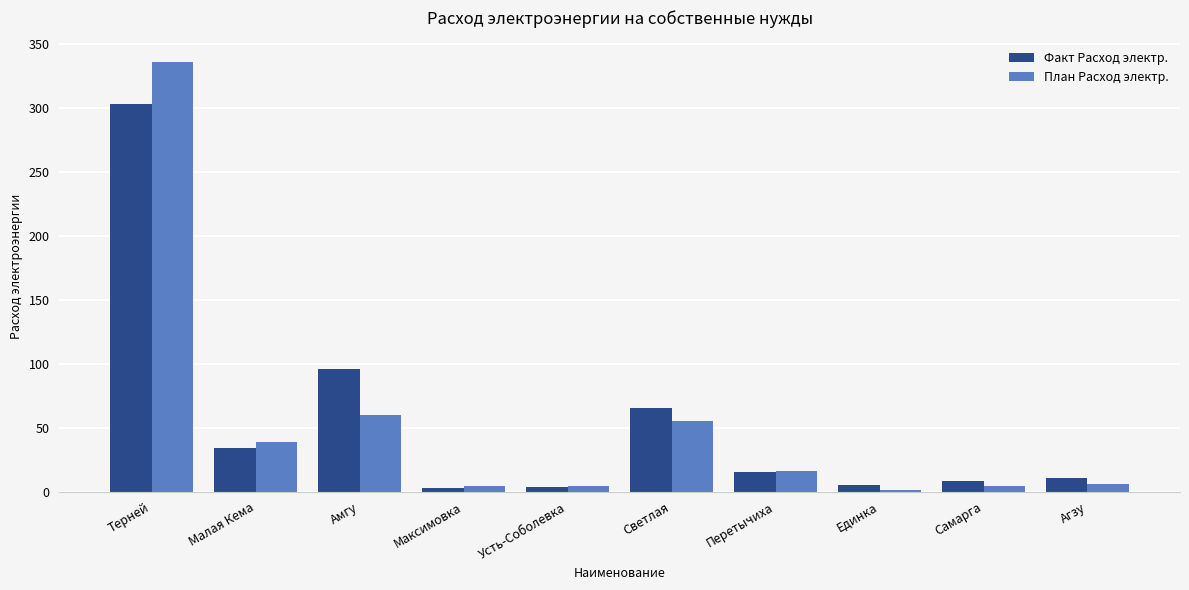

What is the label of the 9th bar from the left?

Самарга